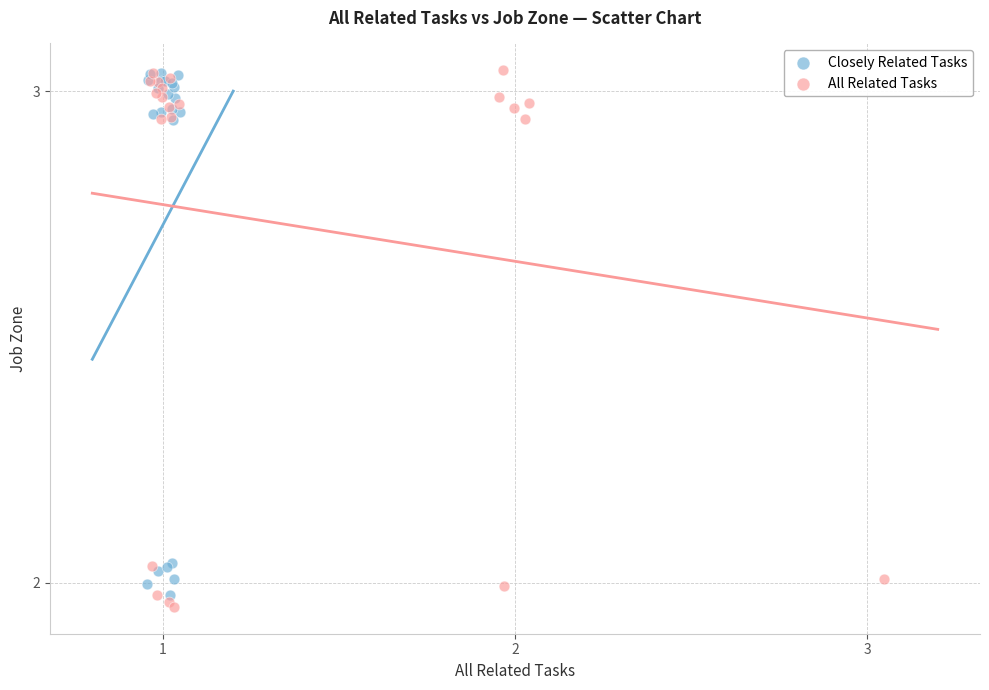

Which series has the widest spread of Y values?

All Related Tasks